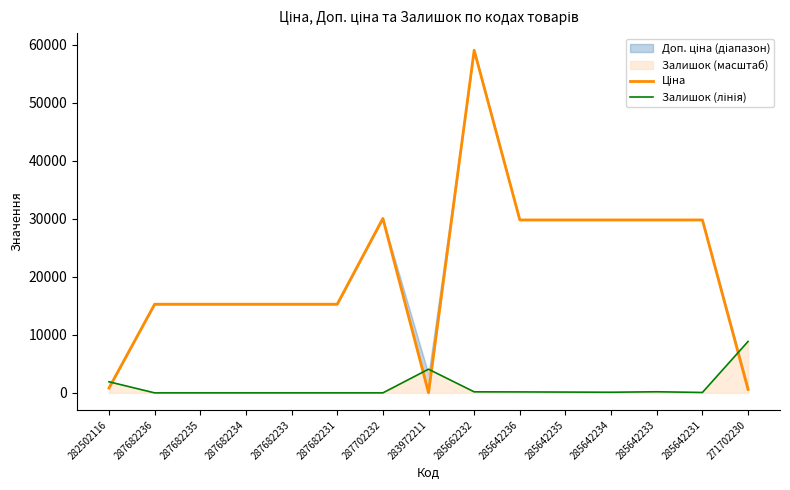

How many times do Ціна and Залишок (лінія) cross each other?

4